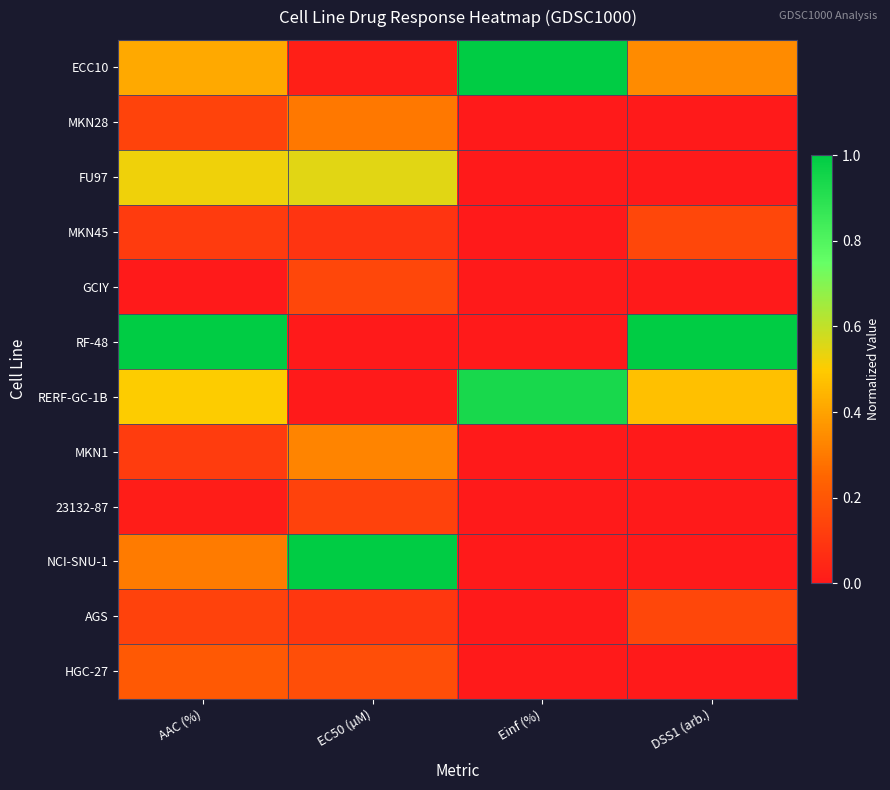

Between AAC (%) and EC50 (µM), which is larger?

AAC (%)